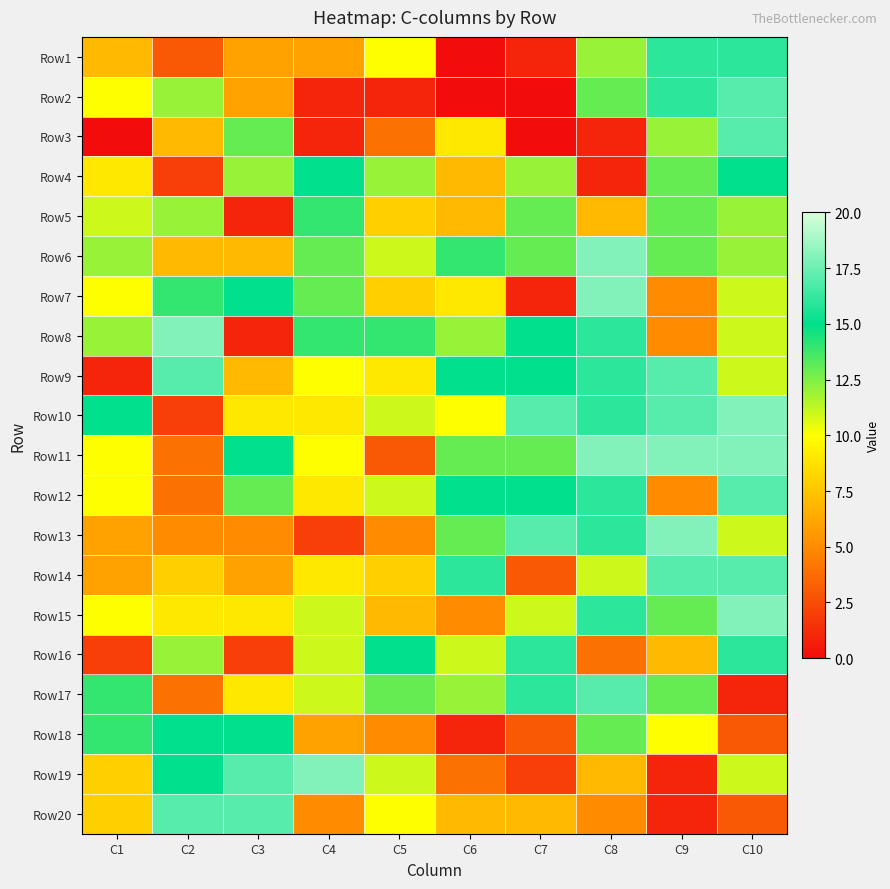

Reading left to right, extract all data points from this chart.

Row1: C1=7	C2=3	C3=6	C4=6	C5=10	C6=0	C7=1	C8=12	C9=16	C10=16
Row2: C1=10	C2=12	C3=6	C4=1	C5=1	C6=0	C7=0	C8=13	C9=16	C10=17
Row3: C1=0	C2=7	C3=13	C4=1	C5=4	C6=9	C7=0	C8=1	C9=12	C10=17
Row4: C1=9	C2=2	C3=12	C4=15	C5=12	C6=7	C7=12	C8=1	C9=13	C10=15
Row5: C1=11	C2=12	C3=1	C4=14	C5=8	C6=7	C7=13	C8=7	C9=13	C10=12
Row6: C1=12	C2=7	C3=7	C4=13	C5=11	C6=14	C7=13	C8=18	C9=13	C10=12
Row7: C1=10	C2=14	C3=15	C4=13	C5=8	C6=9	C7=1	C8=18	C9=5	C10=11
Row8: C1=12	C2=18	C3=1	C4=14	C5=14	C6=12	C7=15	C8=16	C9=5	C10=11
Row9: C1=1	C2=17	C3=7	C4=10	C5=9	C6=15	C7=15	C8=16	C9=17	C10=11
Row10: C1=15	C2=2	C3=9	C4=9	C5=11	C6=10	C7=17	C8=16	C9=17	C10=18
Row11: C1=10	C2=4	C3=15	C4=10	C5=3	C6=13	C7=13	C8=18	C9=18	C10=18
Row12: C1=10	C2=4	C3=13	C4=9	C5=11	C6=15	C7=15	C8=16	C9=5	C10=17
Row13: C1=6	C2=5	C3=5	C4=2	C5=5	C6=13	C7=17	C8=16	C9=18	C10=11
Row14: C1=6	C2=8	C3=6	C4=9	C5=8	C6=16	C7=3	C8=11	C9=17	C10=17
Row15: C1=10	C2=9	C3=9	C4=11	C5=7	C6=5	C7=11	C8=16	C9=13	C10=18
Row16: C1=2	C2=12	C3=2	C4=11	C5=15	C6=11	C7=16	C8=4	C9=7	C10=16
Row17: C1=14	C2=4	C3=9	C4=11	C5=13	C6=12	C7=16	C8=17	C9=13	C10=1
Row18: C1=14	C2=15	C3=15	C4=6	C5=5	C6=1	C7=3	C8=13	C9=10	C10=3
Row19: C1=8	C2=15	C3=17	C4=18	C5=11	C6=4	C7=2	C8=7	C9=1	C10=11
Row20: C1=8	C2=17	C3=17	C4=5	C5=10	C6=7	C7=7	C8=5	C9=1	C10=3